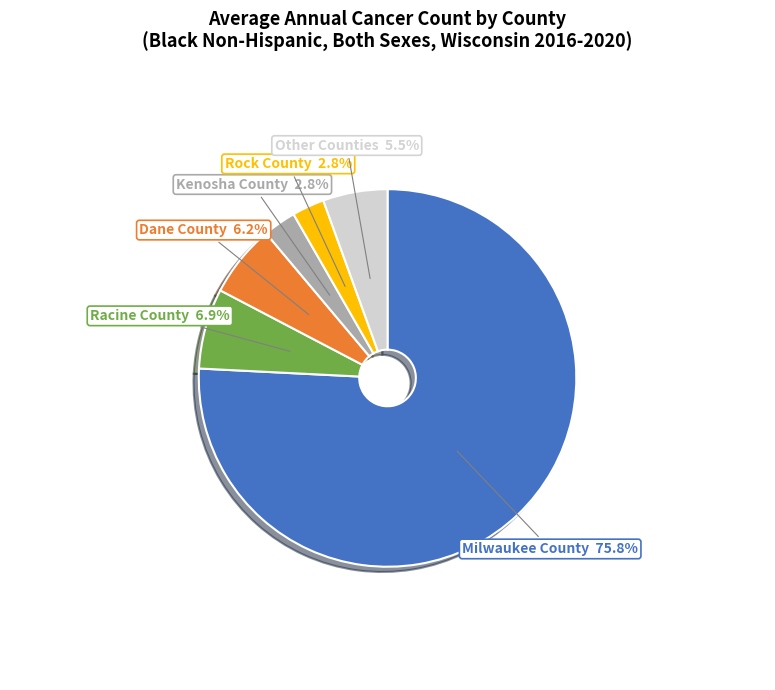

How many segments does this pie chart have?

6